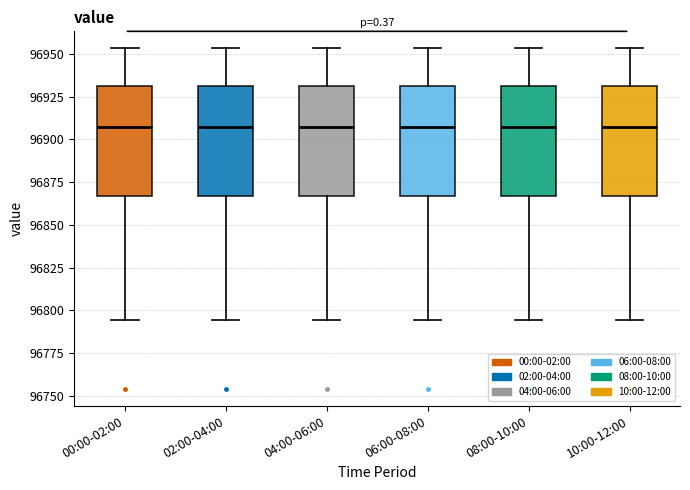

Reading left to right, transcribe this box plot: for each box, give where its median line is, the range the box spans, and where its two whiskers end, as read against the y-axis. The values are not printed on the chart, so give them approximately, as read against the axis.

00:00-02:00: median 96905, box 96865 to 96930, whiskers 96795 to 96955
02:00-04:00: median 96905, box 96865 to 96930, whiskers 96795 to 96955
04:00-06:00: median 96905, box 96865 to 96930, whiskers 96795 to 96955
06:00-08:00: median 96905, box 96865 to 96930, whiskers 96795 to 96955
08:00-10:00: median 96905, box 96865 to 96930, whiskers 96795 to 96955
10:00-12:00: median 96905, box 96865 to 96930, whiskers 96795 to 96955